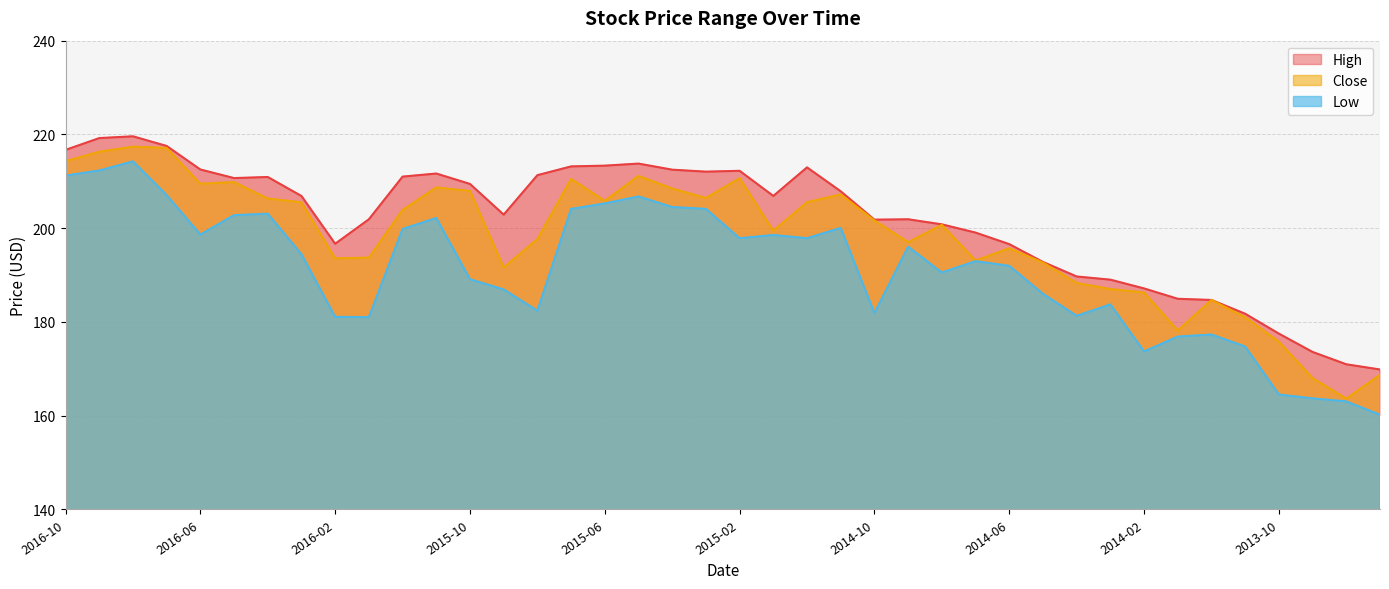

At which category does High reach its first local peak?

2016-08